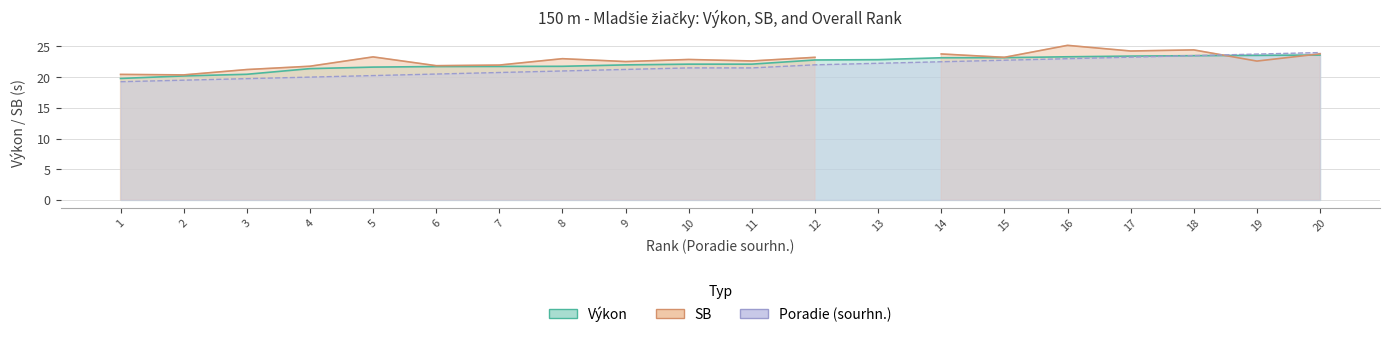

What is the difference between the second highest and second lowest values in the Poradie (sourhn.) series?

4.2